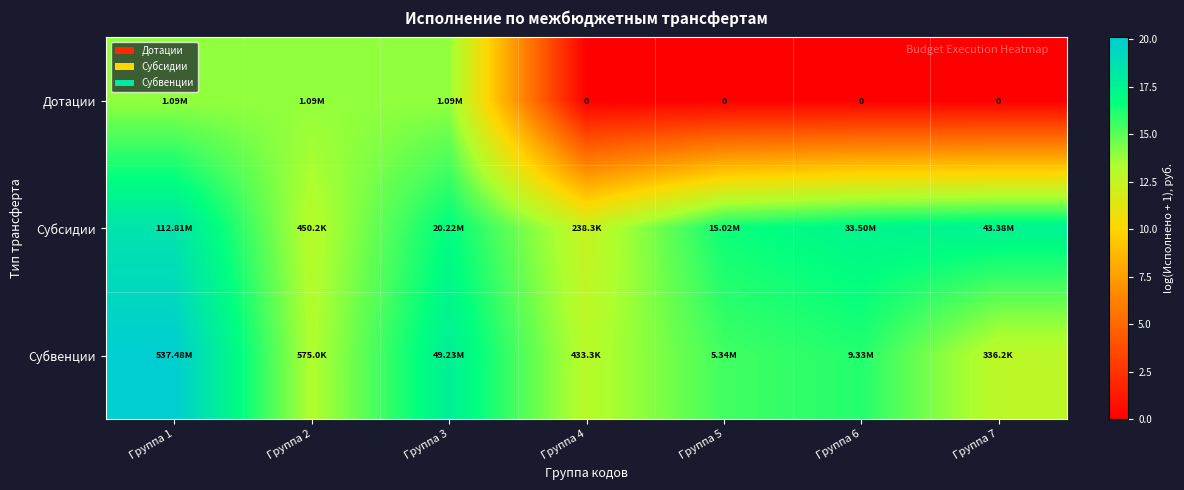

Where is Субвенции nearest to the value 16?

Группа 6